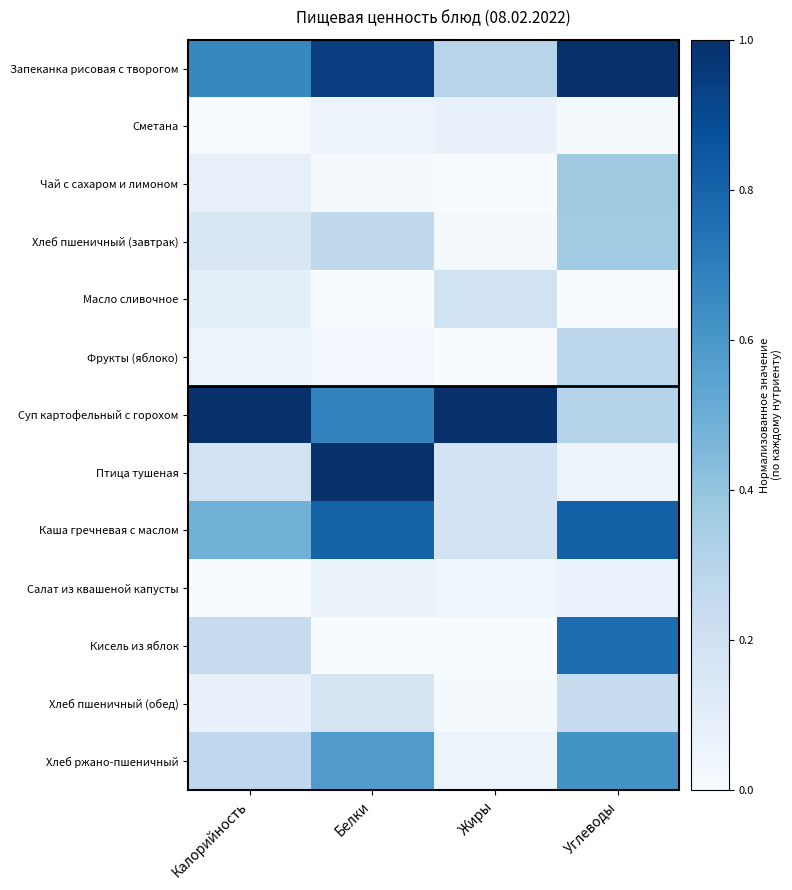

Between Белки and Углеводы, which series saw the biggest shift?

Птица тушеная